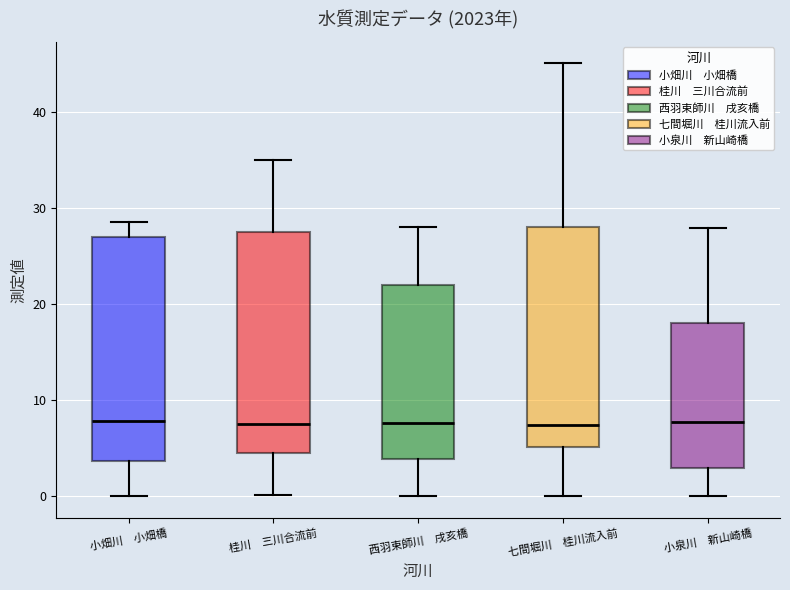

Reading left to right, read every box against the y-axis: the position of its median line, the range the box covers, and the ends of its whiskers. The values are not printed on the chart, so give them approximately, as read against the axis.

小畑川 小畑橋: median 8, box 4 to 27, whiskers 0 to 29
桂川 三川合流前: median 8, box 5 to 28, whiskers 0 to 35
西羽束師川 戌亥橋: median 8, box 4 to 22, whiskers 0 to 28
七間堀川 桂川流入前: median 7, box 5 to 28, whiskers 0 to 45
小泉川 新山崎橋: median 8, box 3 to 18, whiskers 0 to 28